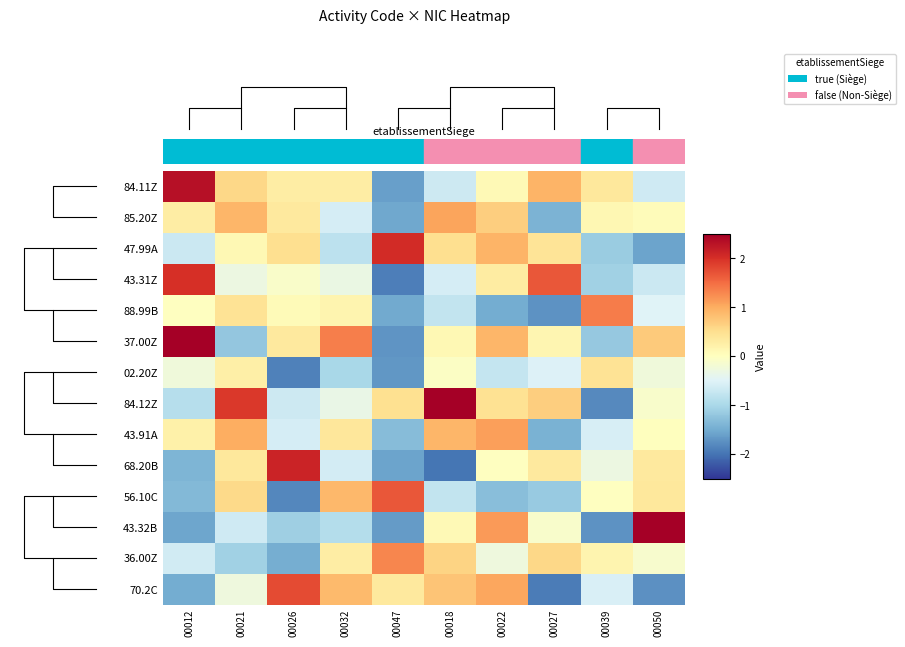

Reading left to right, transcribe all the data shown in this chart.

84.11Z: 00012=2.3	00021=0.6	00026=0.3	00032=0.3	00047=-1.6	00018=-0.7	00022=0.1	00027=0.9	00039=0.4	00050=-0.6
85.20Z: 00012=0.3	00021=0.9	00026=0.3	00032=-0.6	00047=-1.5	00018=1.1	00022=0.7	00027=-1.4	00039=0.1	00050=0.0
47.99A: 00012=-0.7	00021=0.1	00026=0.5	00032=-0.8	00047=2.0	00018=0.5	00022=0.9	00027=0.4	00039=-1.1	00050=-1.6
43.31Z: 00012=2.0	00021=-0.3	00026=-0.1	00032=-0.3	00047=-1.9	00018=-0.6	00022=0.3	00027=1.7	00039=-1.1	00050=-0.7
88.99B: 00012=-0.0	00021=0.4	00026=0.1	00032=0.2	00047=-1.5	00018=-0.8	00022=-1.5	00027=-1.7	00039=1.4	00050=-0.5
37.00Z: 00012=2.5	00021=-1.2	00026=0.3	00032=1.3	00047=-1.7	00018=0.1	00022=0.9	00027=0.2	00039=-1.2	00050=0.7
02.20Z: 00012=-0.2	00021=0.3	00026=-1.9	00032=-1.0	00047=-1.7	00018=-0.1	00022=-0.8	00027=-0.5	00039=0.4	00050=-0.2
84.12Z: 00012=-0.9	00021=1.9	00026=-0.7	00032=-0.3	00047=0.5	00018=2.5	00022=0.5	00027=0.7	00039=-1.8	00050=-0.1
43.91A: 00012=0.2	00021=1.0	00026=-0.6	00032=0.4	00047=-1.3	00018=0.9	00022=1.1	00027=-1.4	00039=-0.6	00050=0.0
68.20B: 00012=-1.4	00021=0.4	00026=2.1	00032=-0.6	00047=-1.6	00018=-2.0	00022=-0.0	00027=0.3	00039=-0.3	00050=0.3
56.10C: 00012=-1.4	00021=0.6	00026=-1.8	00032=0.9	00047=1.7	00018=-0.8	00022=-1.3	00027=-1.2	00039=-0.0	00050=0.4
43.32B: 00012=-1.5	00021=-0.7	00026=-1.1	00032=-0.9	00047=-1.6	00018=0.1	00022=1.1	00027=-0.1	00039=-1.7	00050=2.5
36.00Z: 00012=-0.6	00021=-1.1	00026=-1.5	00032=0.3	00047=1.3	00018=0.6	00022=-0.3	00027=0.6	00039=0.2	00050=-0.1
70.2C: 00012=-1.5	00021=-0.3	00026=1.8	00032=0.9	00047=0.3	00018=0.8	00022=1.0	00027=-1.9	00039=-0.6	00050=-1.8